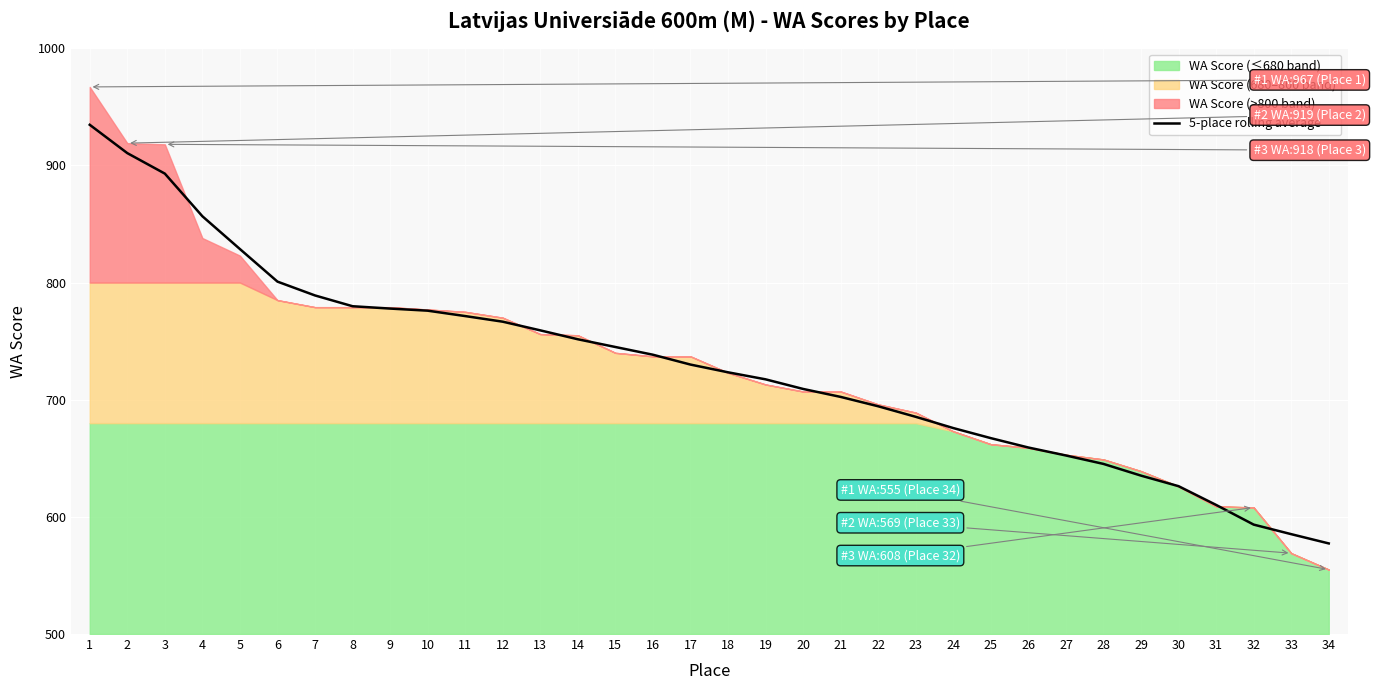

Reading left to right, what are all the values shown in this chart?

934.7	910.5	893.0	856.6	828.6	800.8	789.0	779.8	777.8	776.0	771.4	766.6	759.2	751.6	745.0	738.4	730.0	723.4	717.4	709.2	702.4	694.4	685.4	675.8	667.2	659.2	652.4	645.2	635.2	626.2	610.2	593.4	585.2	577.3